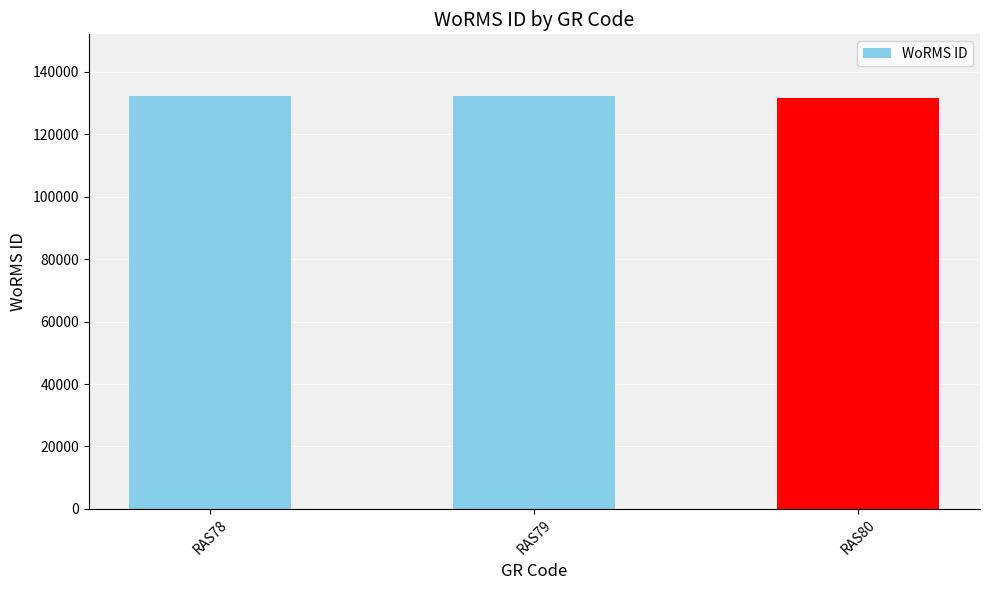

What is the value of the 2nd bar from the left?

132233